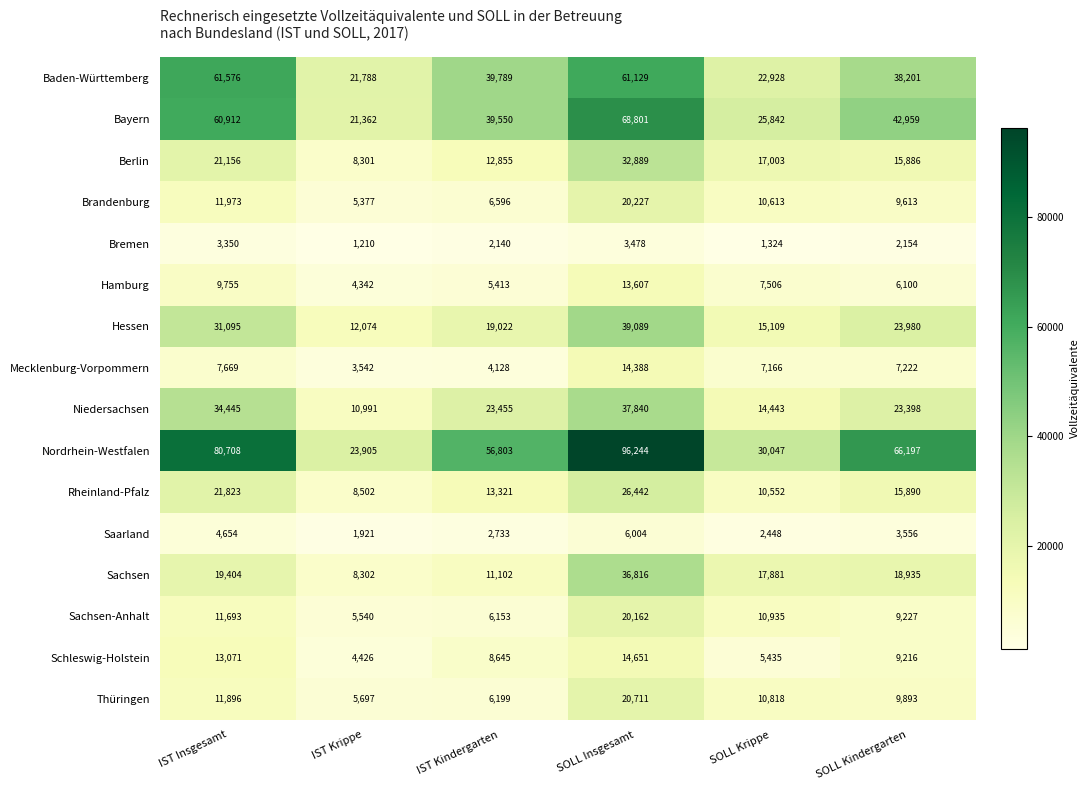

List the series in order of their peak value, highest first.

Nordrhein-Westfalen, Bayern, Baden-Württemberg, Hessen, Niedersachsen, Sachsen, Berlin, Rheinland-Pfalz, Thüringen, Brandenburg, Sachsen-Anhalt, Schleswig-Holstein, Mecklenburg-Vorpommern, Hamburg, Saarland, Bremen